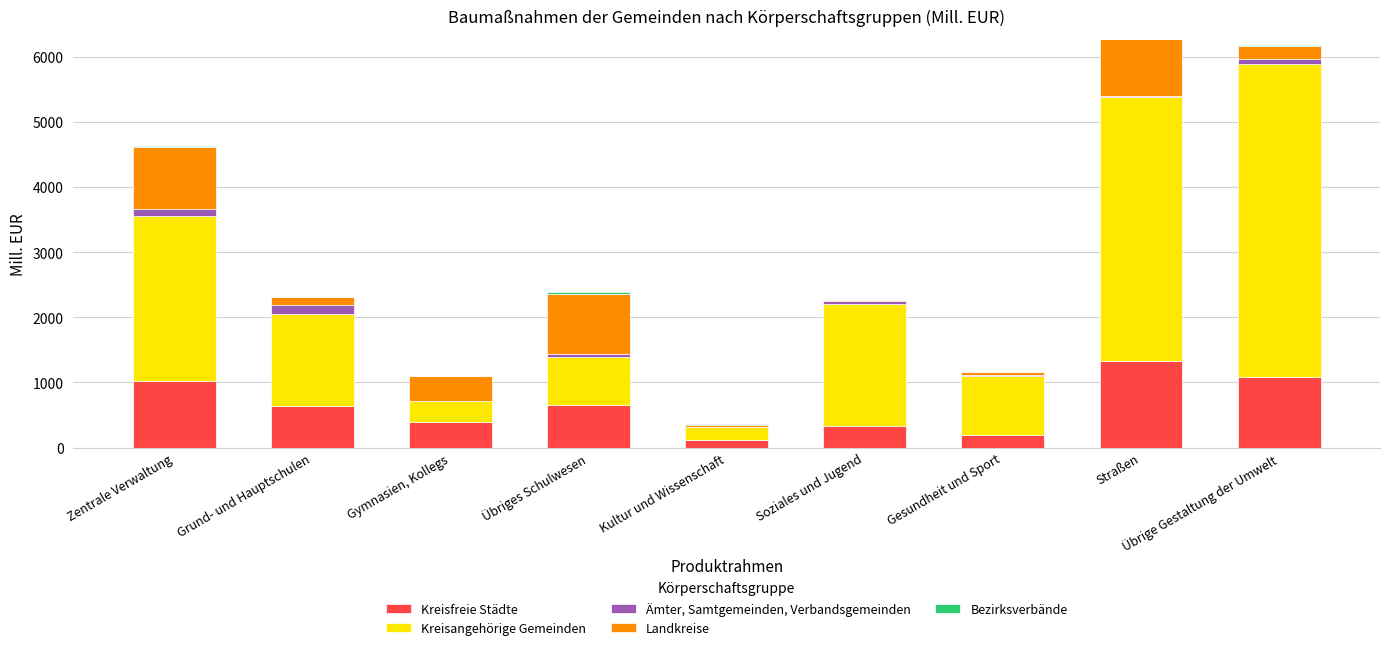

What is the highest value of the Kreisfreie Städte series?

1329.4